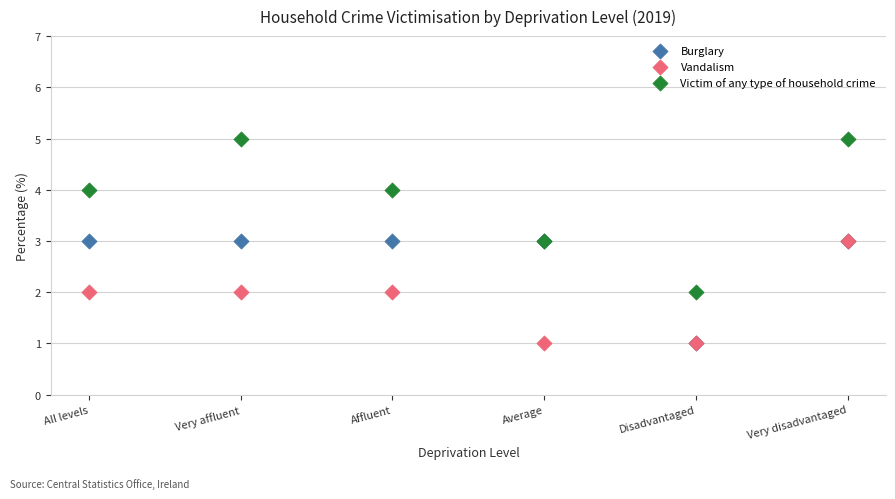

What are all the series names shown in the legend?

Burglary, Vandalism, Victim of any type of household crime